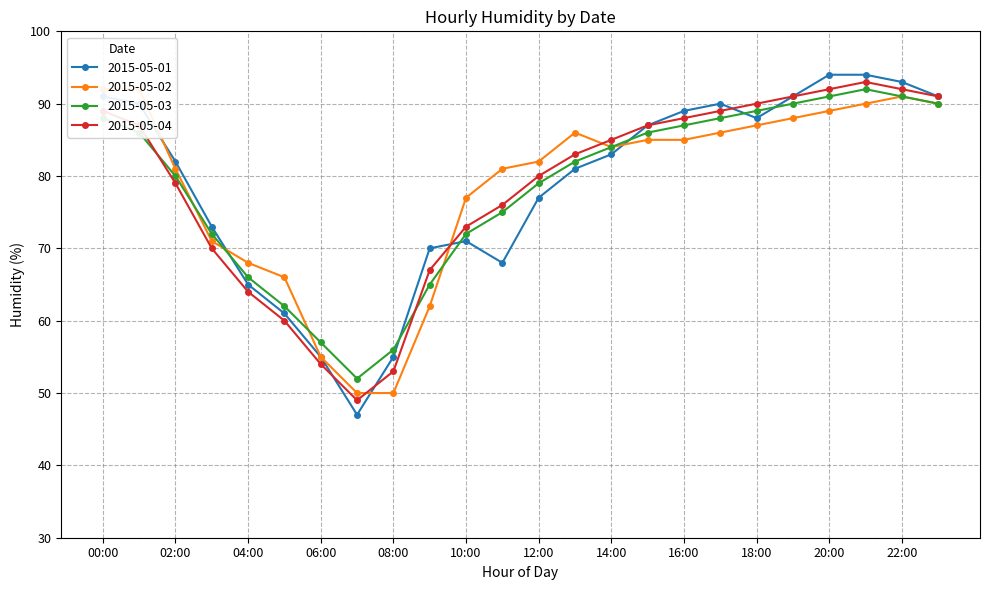

Where is the first local minimum for 2015-05-02?

14:00